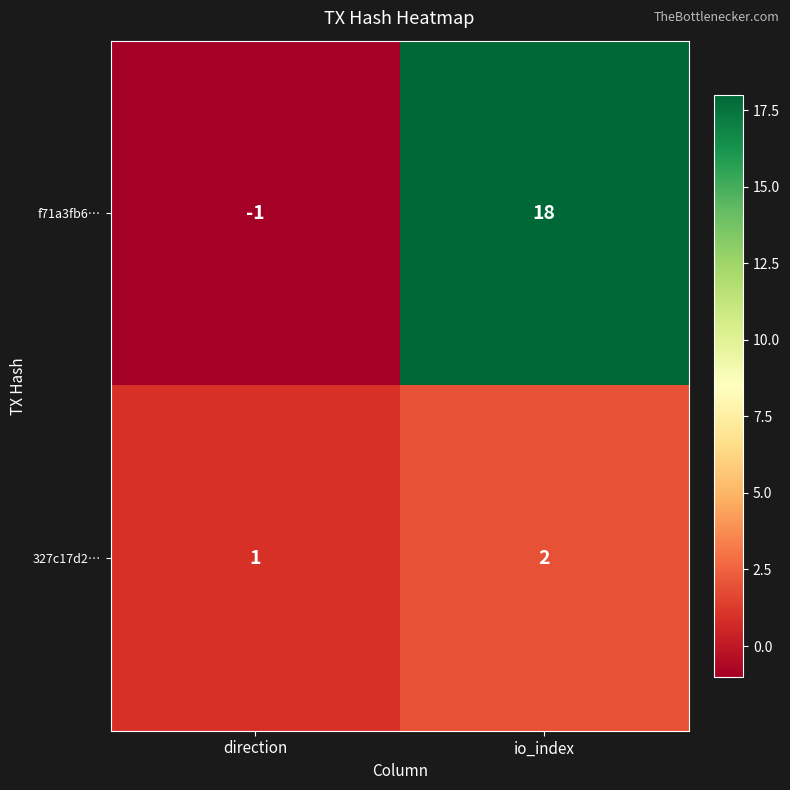

Reading left to right, list all the values displayed in this chart.

f71a3fb6…: direction=-1	io_index=18
327c17d2…: direction=1	io_index=2